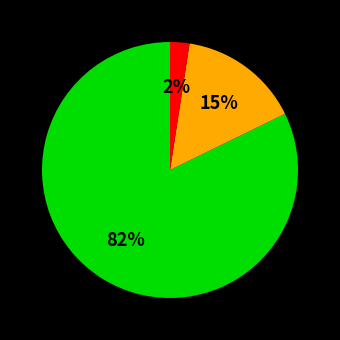

Is there a majority slice in this chart?

Yes